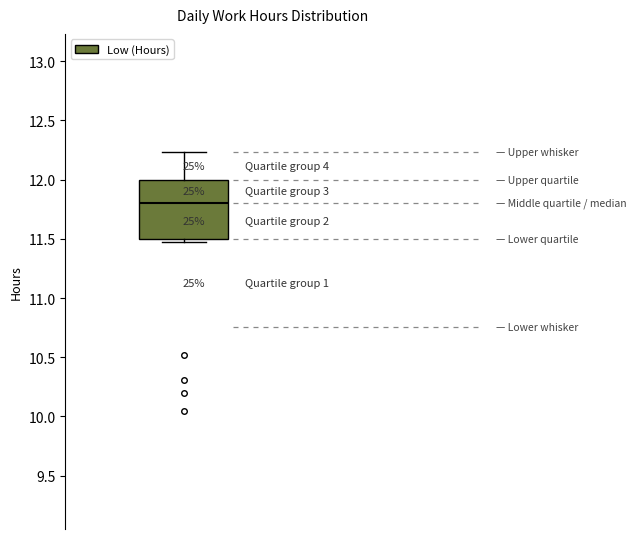

Read this box plot against the y-axis: the position of the median line, the range covered by the box, and the ends of both whiskers. The values are not printed on the chart, so give them approximately, as read against the axis.

median 11.80, box 11.50 to 12.00, whiskers 11.45 to 12.25